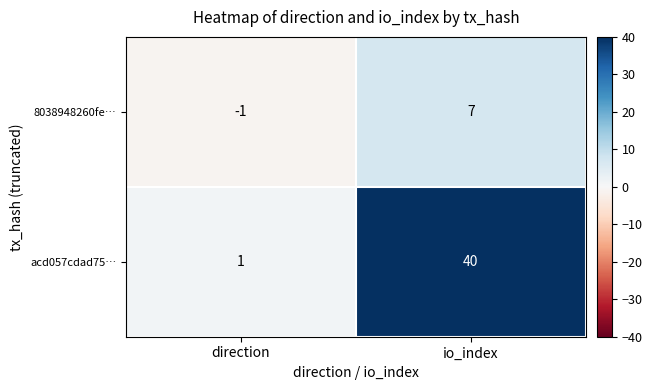

Between direction and io_index, which series saw the biggest shift?

acd057cdad75…